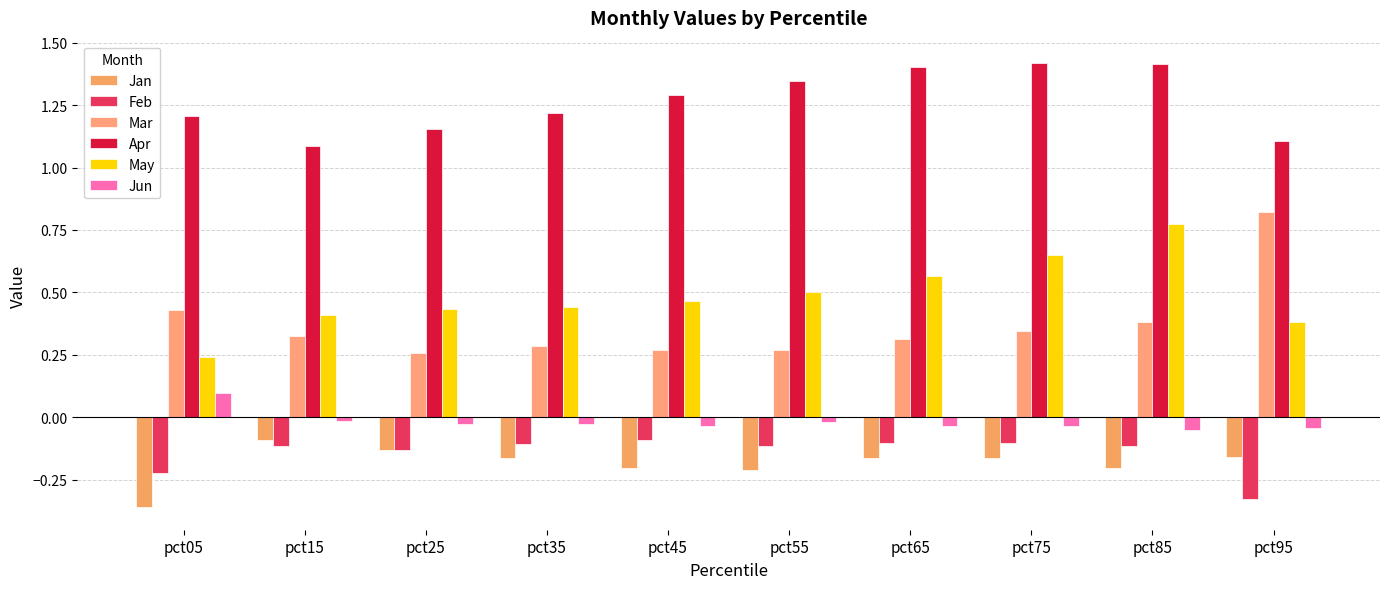

What is the sum of the Jan values at pct95 and pct35?

-0.3